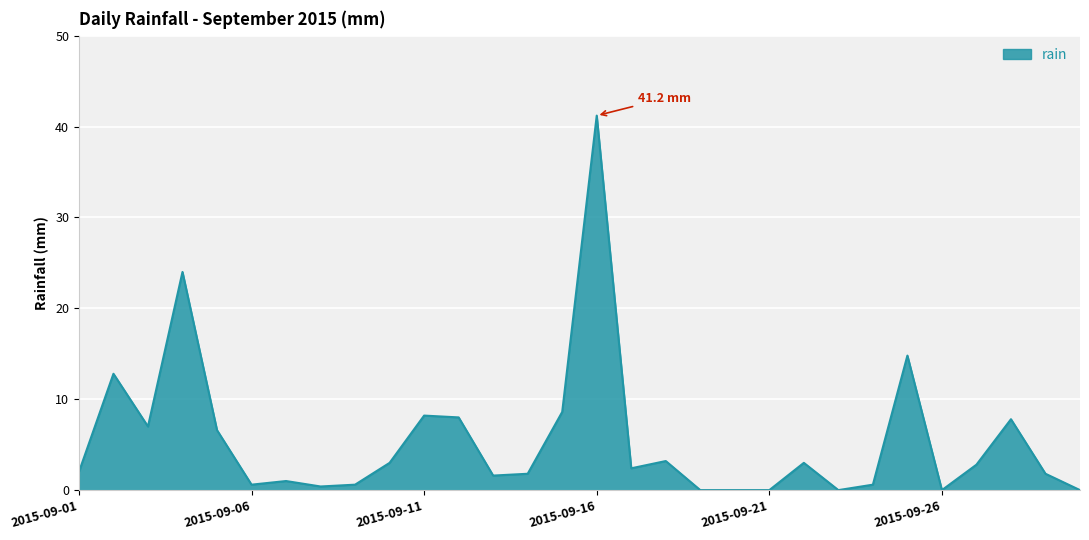

What is the greatest value displayed?

41.2